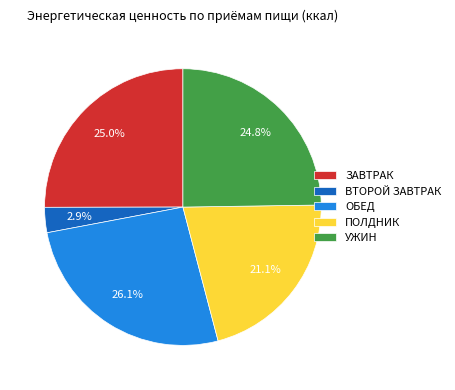

What portion of the pie excludes ПОЛДНИК?

78.9%